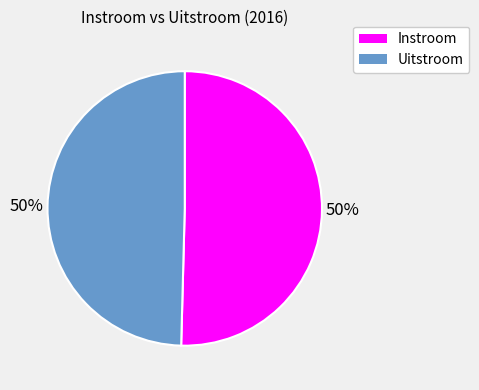

To the nearest percent, what is the combined percentage of Uitstroom and Instroom?

100%